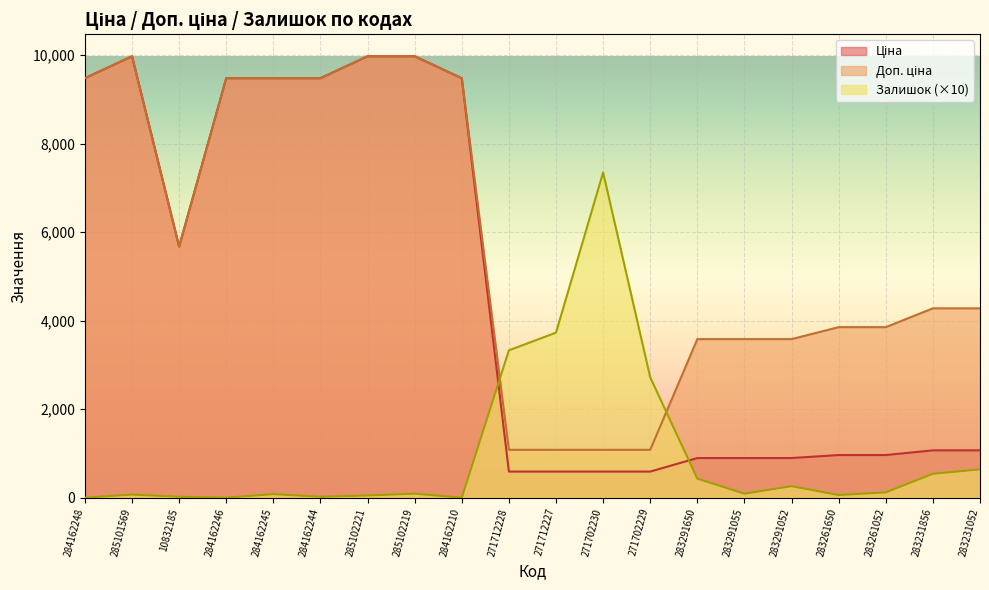

At how many categories does at least one series exceed 4592?

10